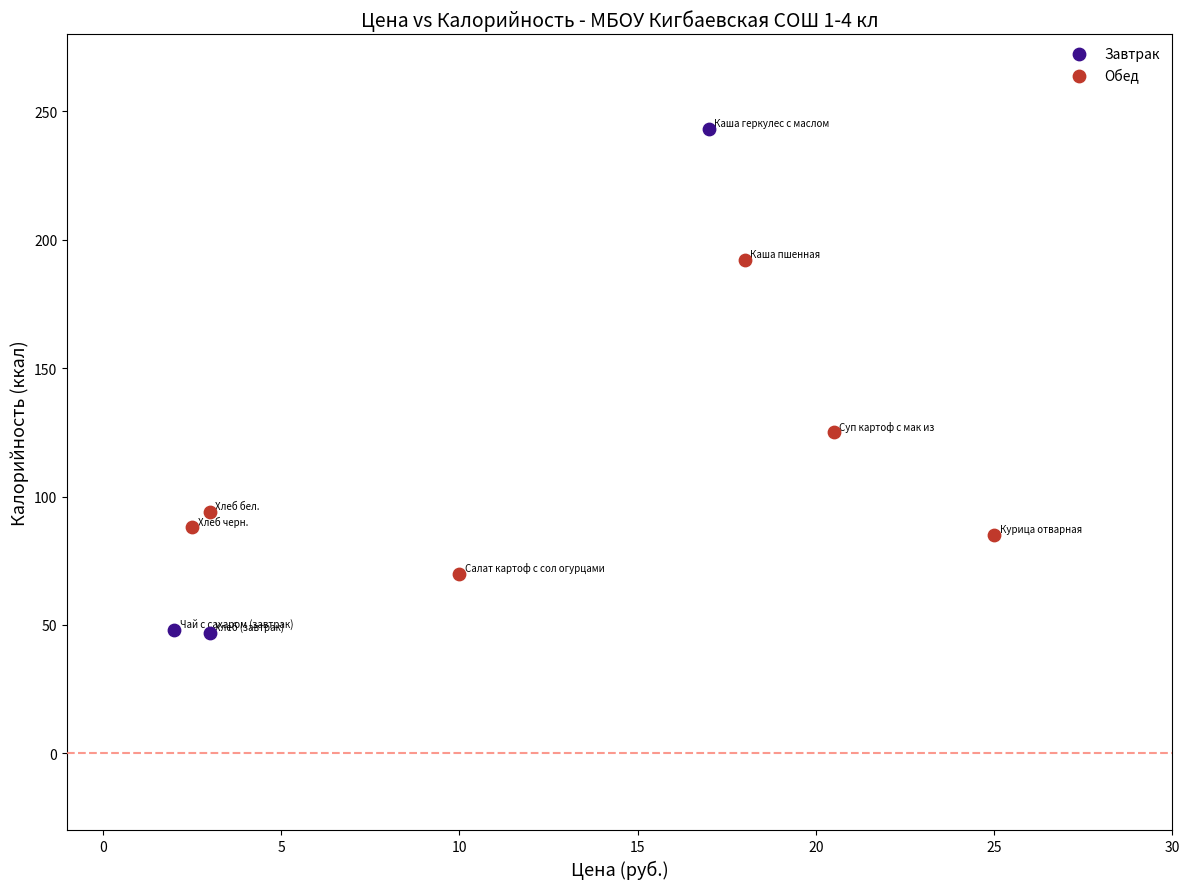

Which series has the widest spread of Y values?

Завтрак